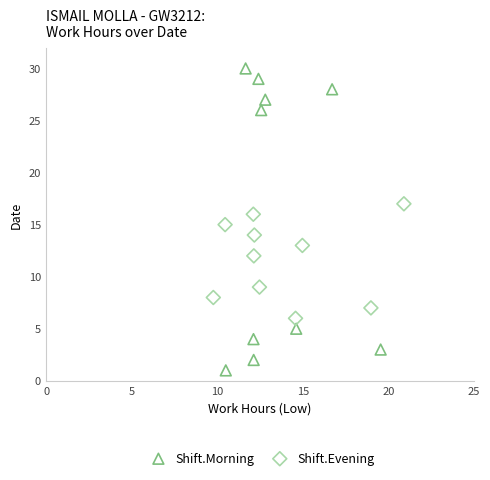

Which series reaches the maximum Y coordinate?

Shift.Morning